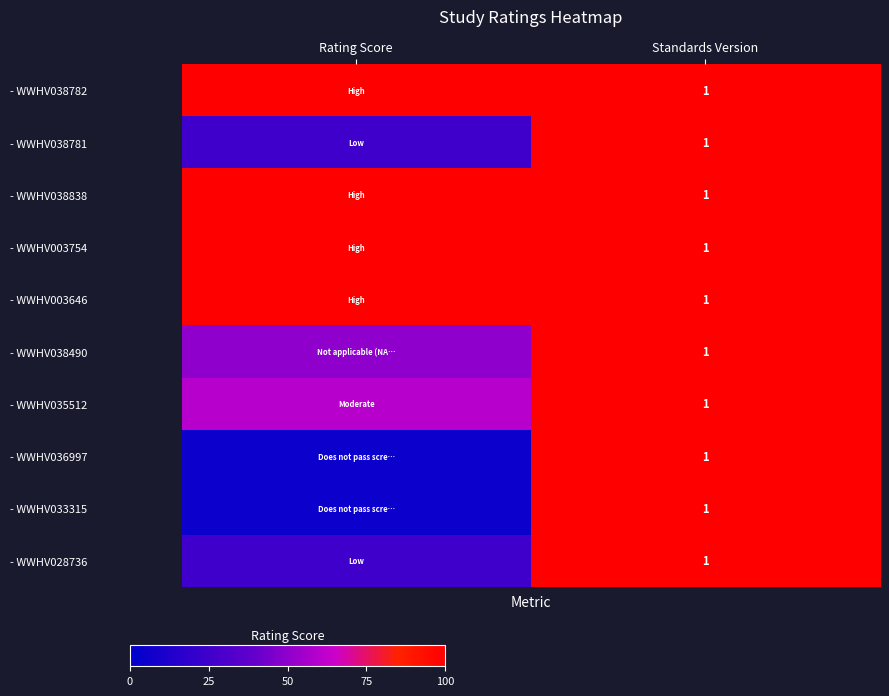

What is the total value across all series at Standards Version?

10